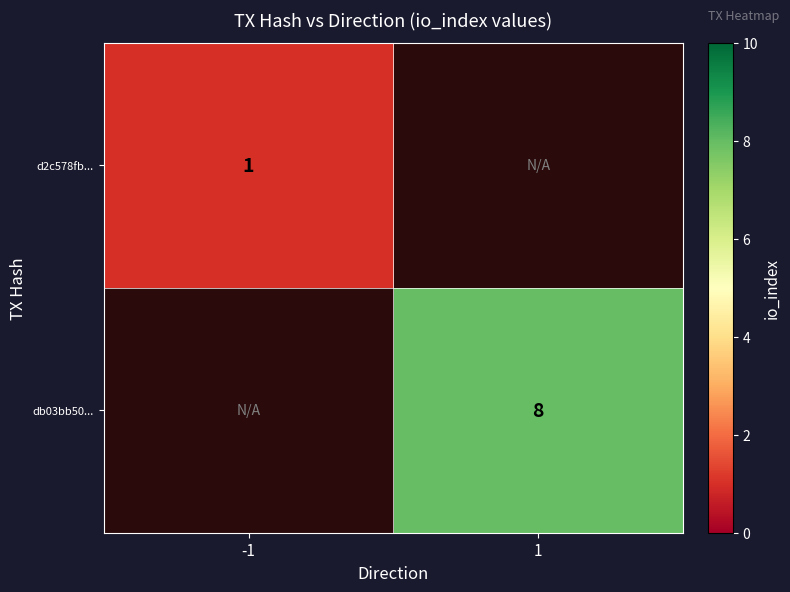

The db03bb50... series shows 4 at 1. True or false?

False